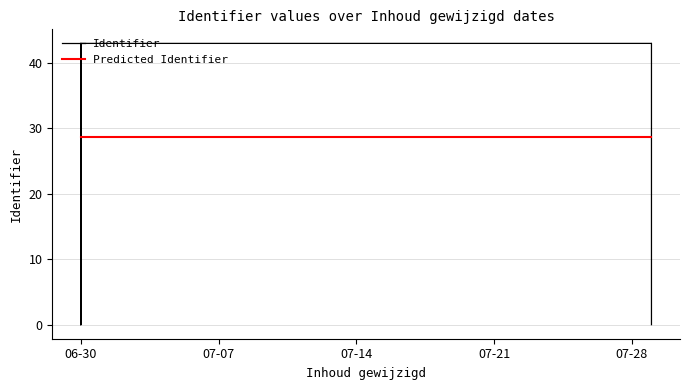

The value of Identifier at 06-30 is 43.0. True or false?

True